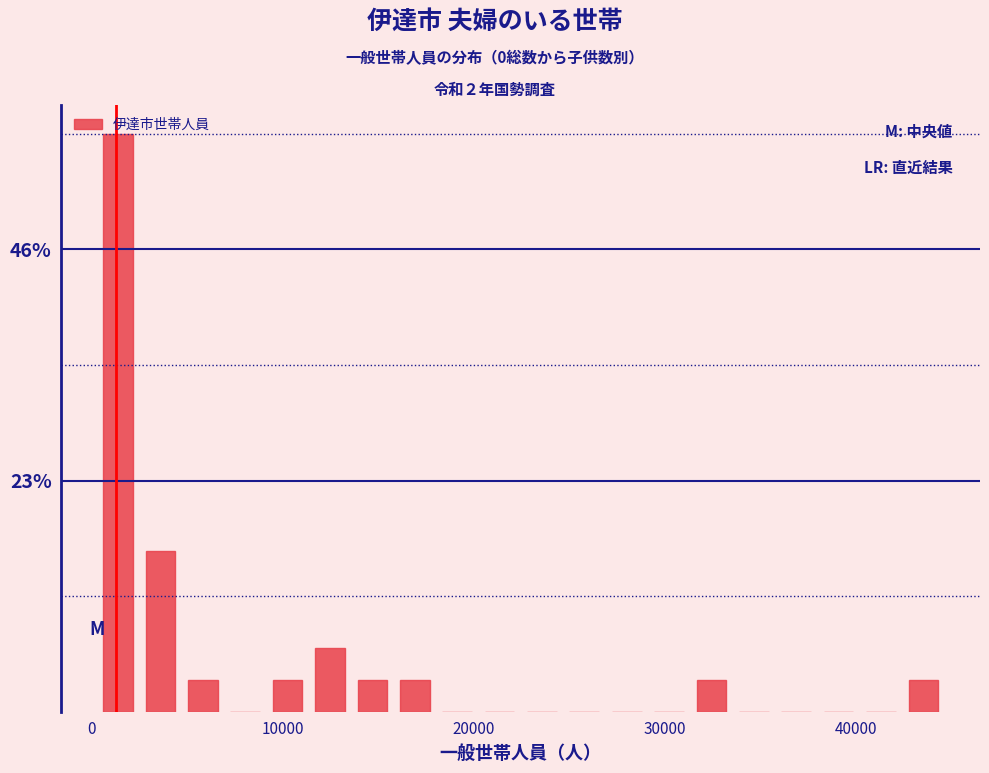

Around what value on the x-axis is the tallest bar? Give the approximate position of its centre, as read against the axis.

1000